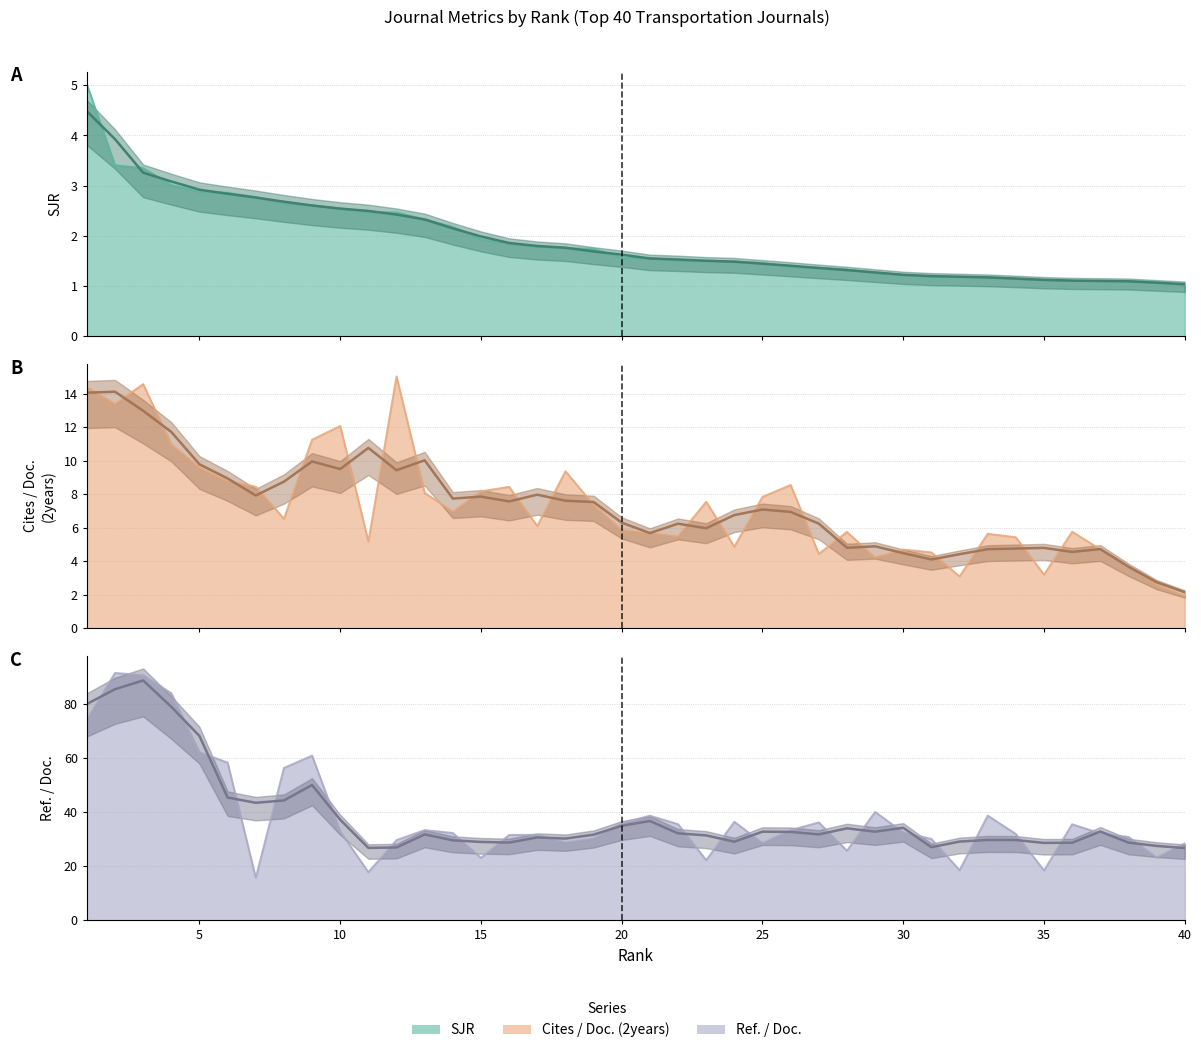

Reading right to left, list all the values displayed in this chart.

SJR: 1.0	1.1	1.1	1.1	1.1	1.1	1.1	1.2	1.2	1.2	1.2	1.3	1.3	1.4	1.4	1.5	1.5	1.5	1.5	1.6	1.6	1.7	1.8	1.8	1.8	1.9	2.2	2.3	2.5	2.5	2.5	2.6	2.7	2.8	2.9	2.9	3.0	3.4	3.4	5.0
Cites / Doc. (2years): 1.9	2.6	3.7	4.7	5.8	3.2	5.4	5.6	3.1	4.5	4.7	4.2	5.8	4.4	8.6	7.8	4.9	7.5	5.5	5.7	5.9	7.4	9.4	6.1	8.4	8.2	7.0	8.1	15.0	5.2	12.1	11.2	6.5	8.4	8.8	9.6	11.0	14.6	13.4	14.4
Ref. / Doc.: 28.5	23.2	30.8	32.1	35.5	18.4	31.9	38.7	18.5	30.1	32.5	40.0	25.7	36.2	33.3	28.5	36.4	22.2	35.5	38.7	35.9	30.3	28.8	31.6	31.6	23.1	32.3	33.4	29.7	17.8	32.9	60.9	56.3	15.7	58.3	62.1	83.9	90.6	91.4	74.2